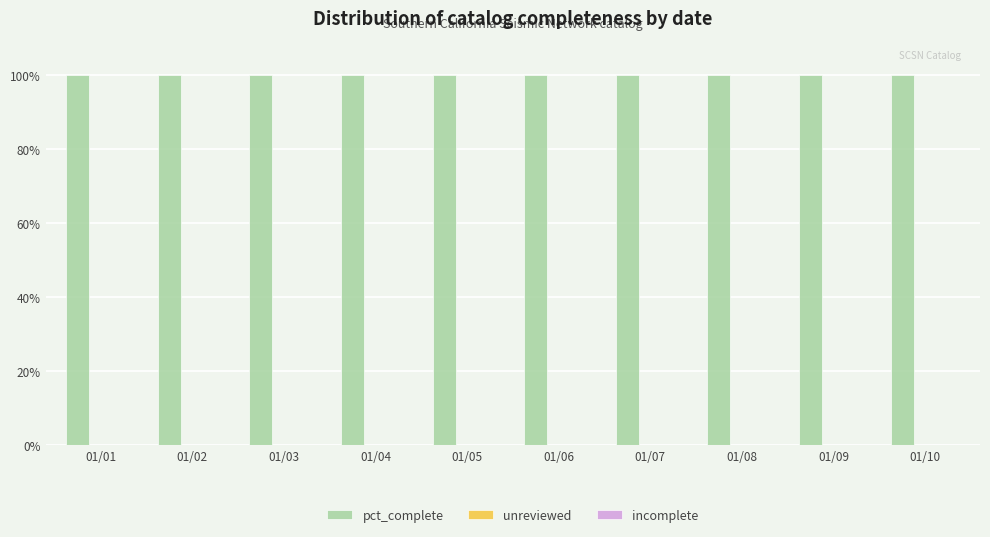

What is the total value across all series at 01/04?

100